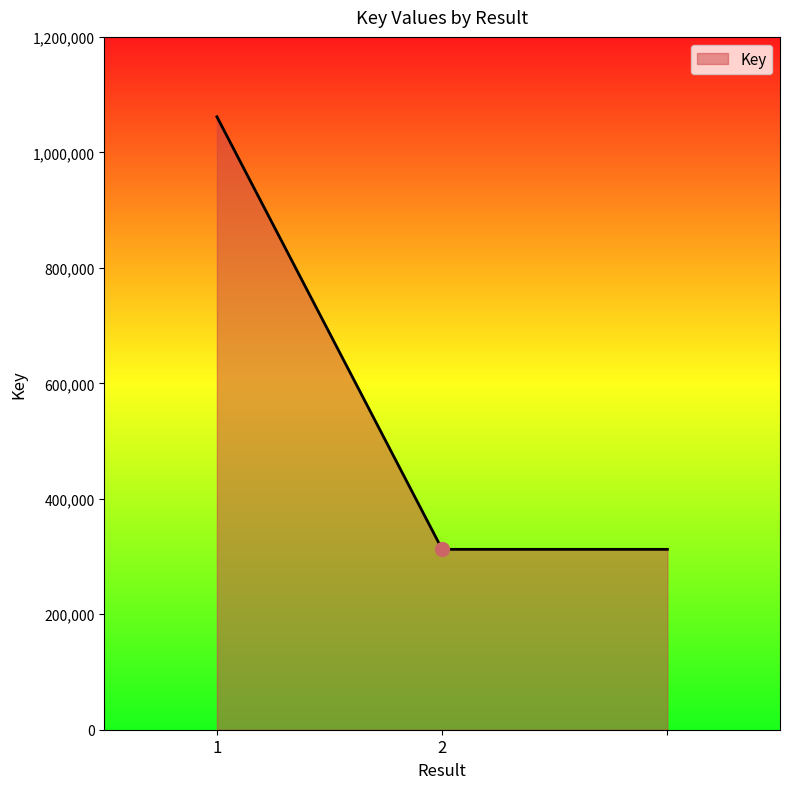

What is the minimum value shown in the chart?

312437